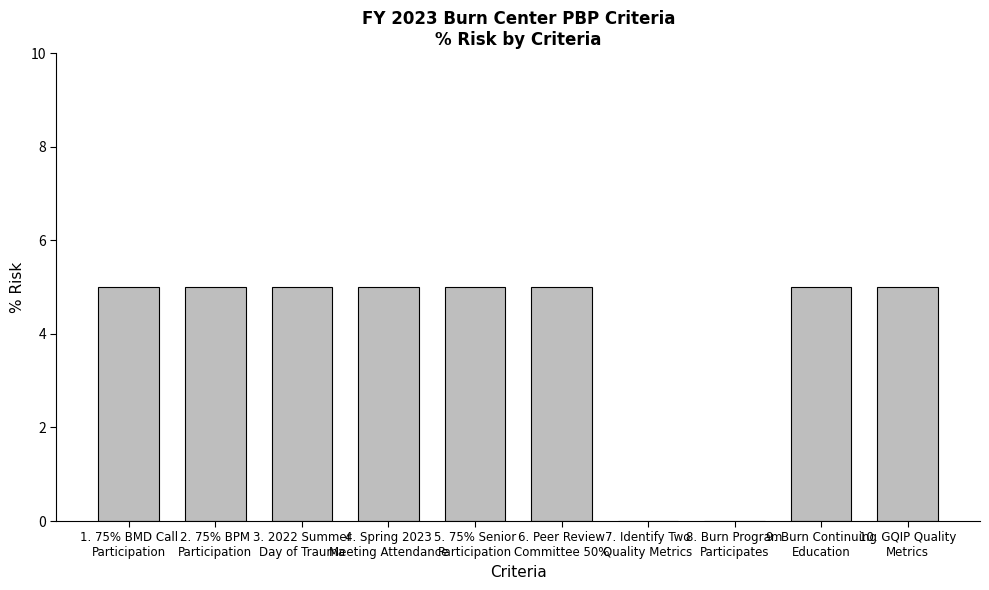

How many data points does each series have?

10